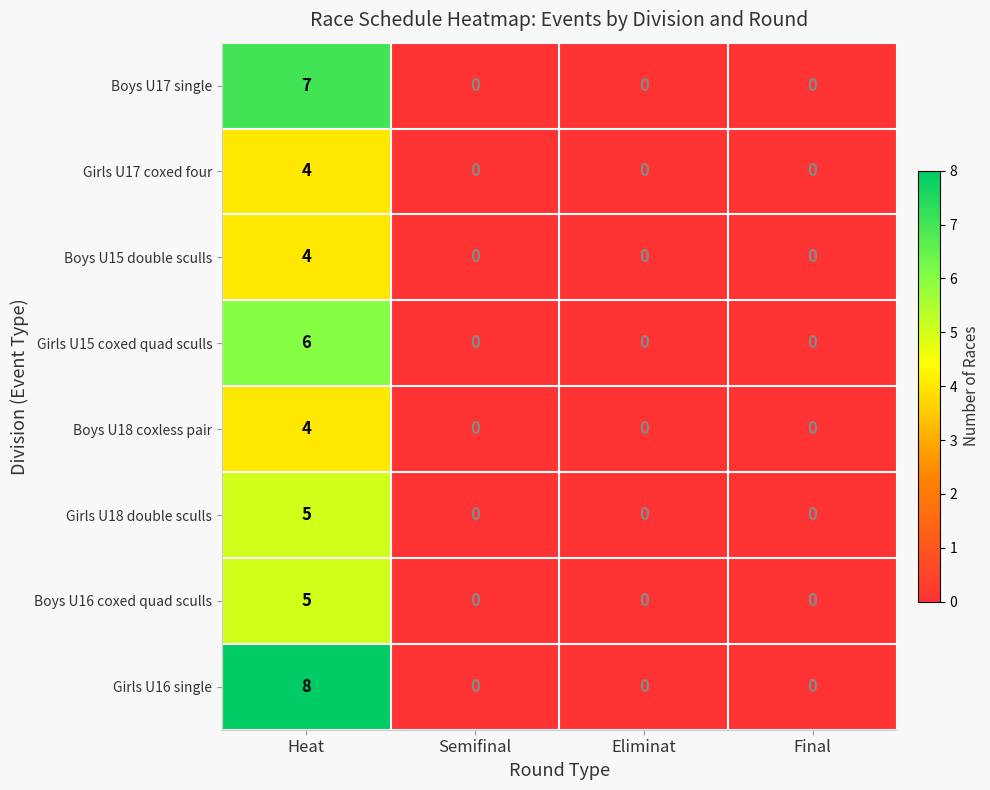

Count the Girls U17 coxed four values in the range 0 to 4.

4